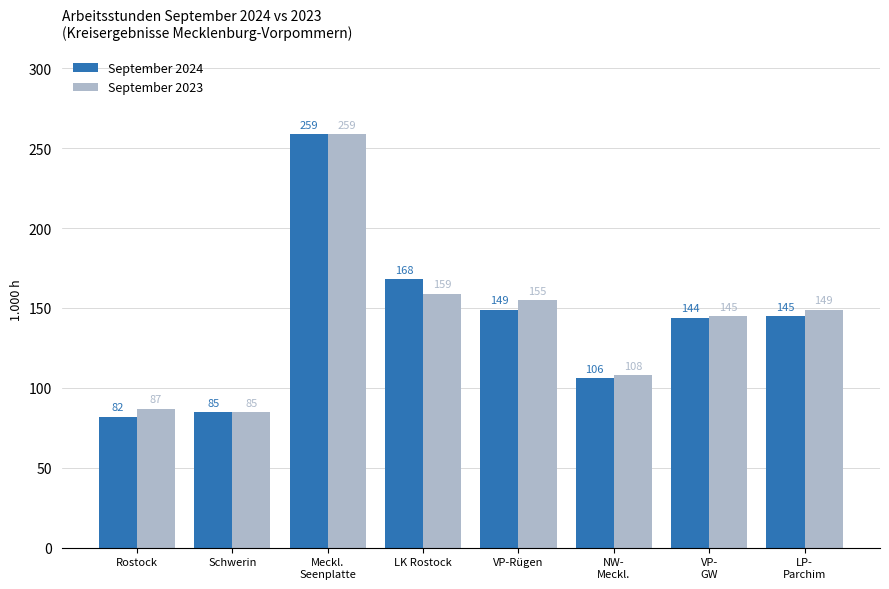

At which category is the sum across all series the highest?

Meckl.
Seenplatte